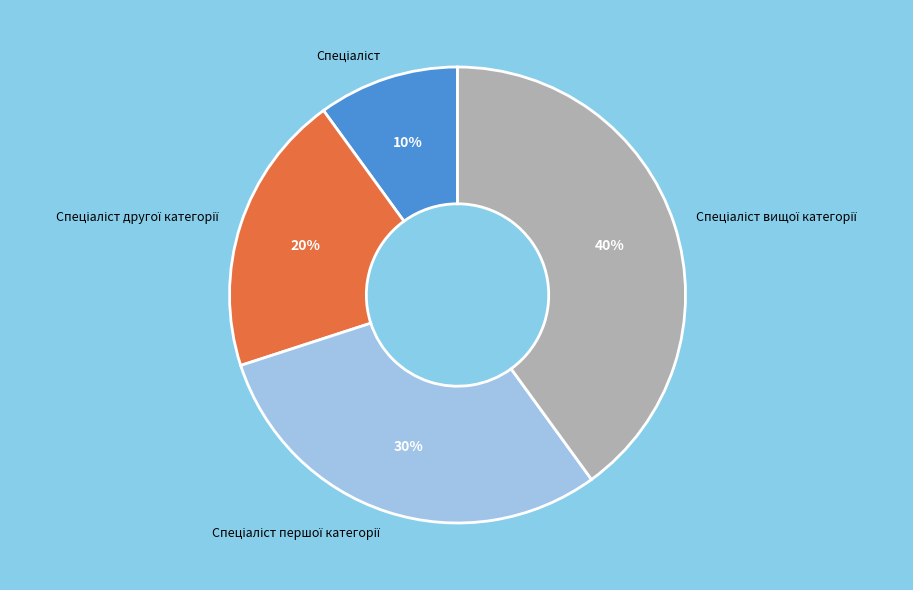

To the nearest percent, what is the difference between the largest and smallest slice percentages?

30%